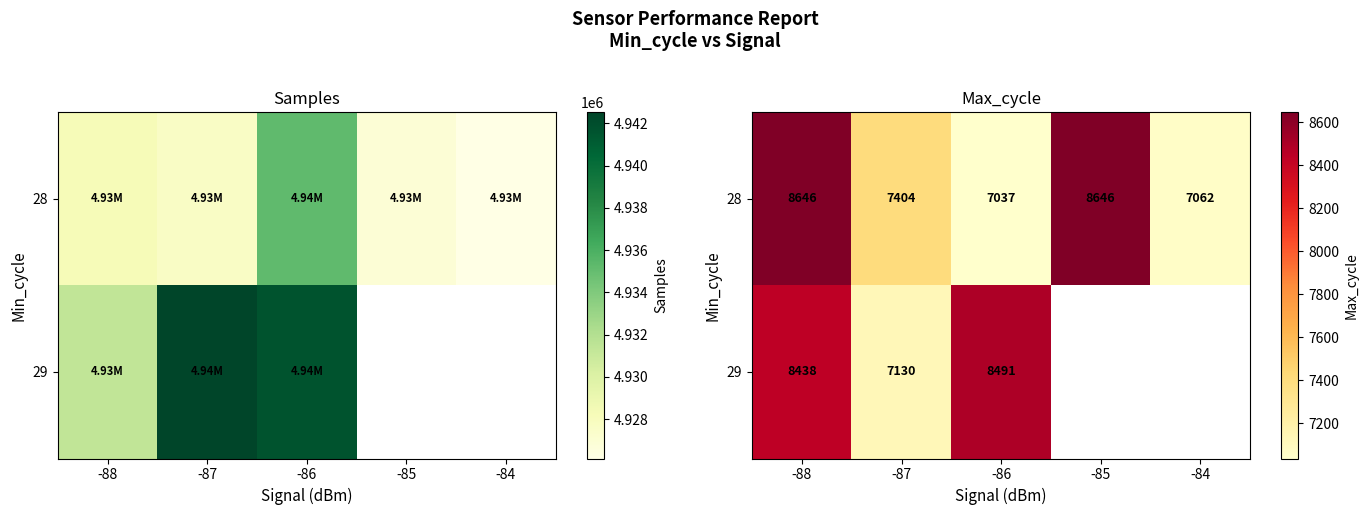

Where is 28 nearest to the value 7841?

-87